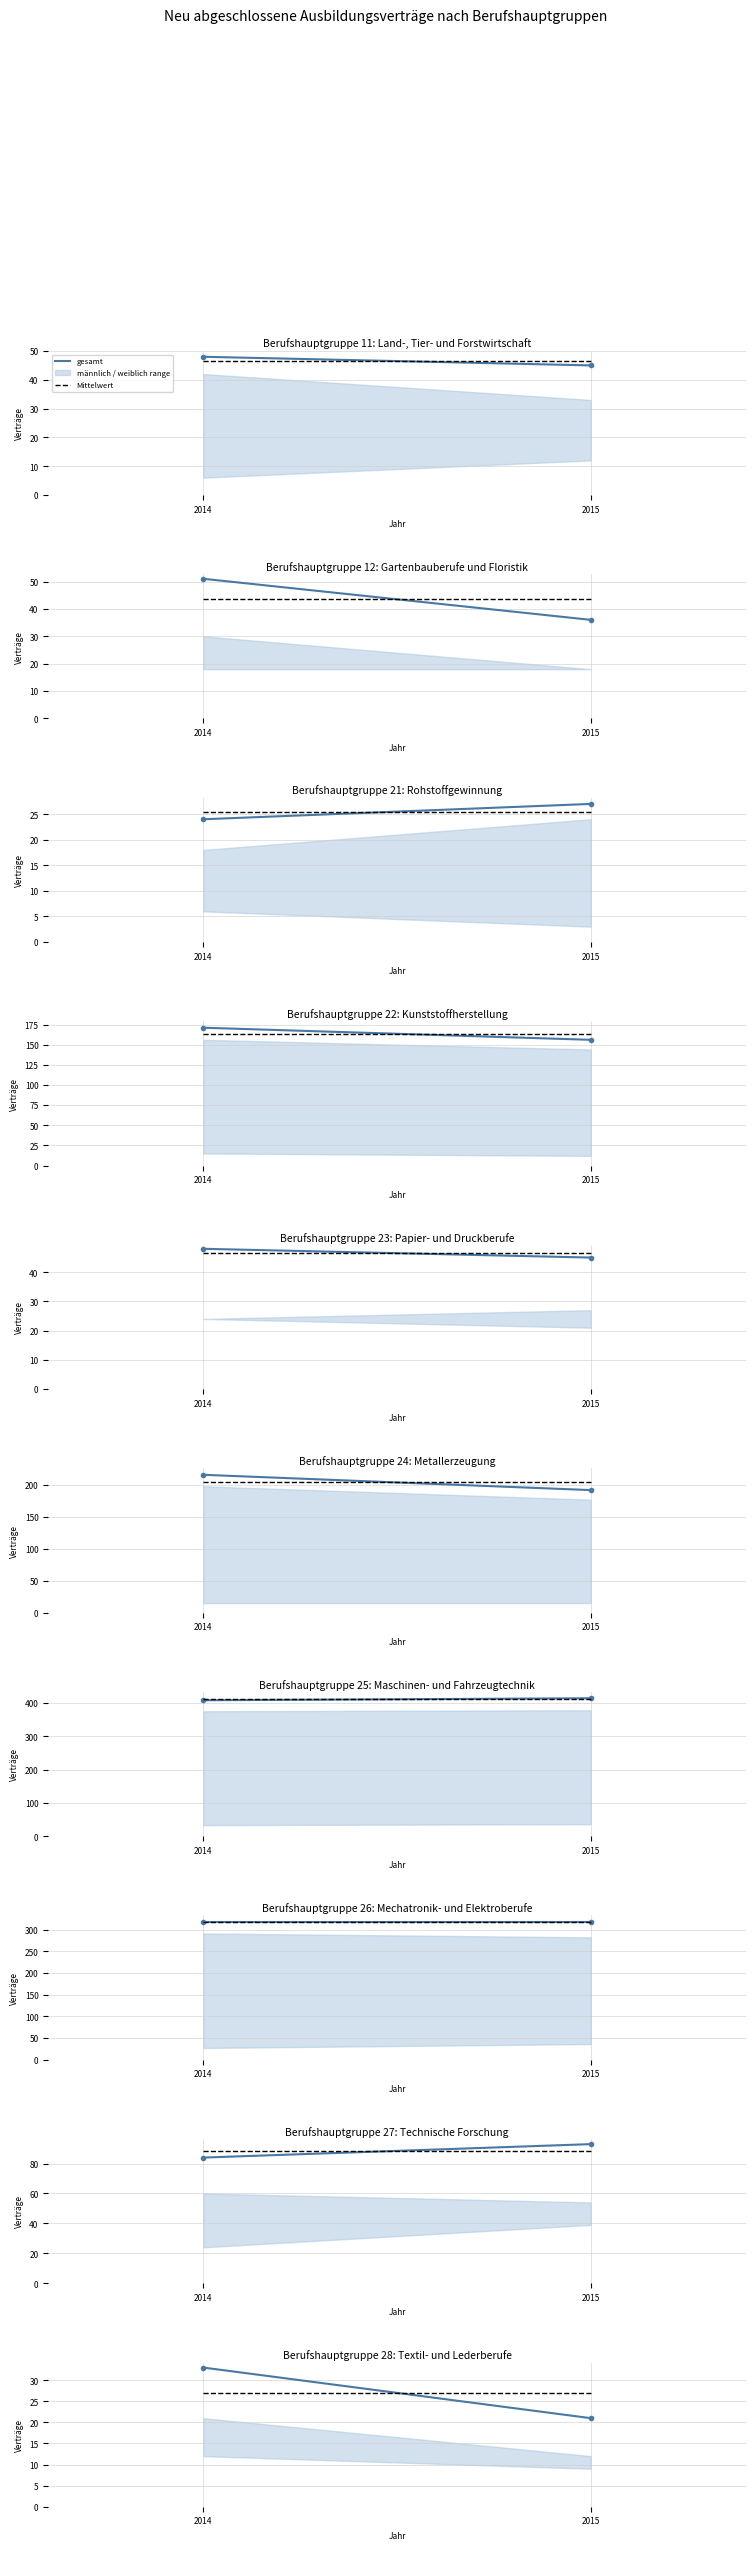

What is the approximate value of Mittelwert at 2015?

27